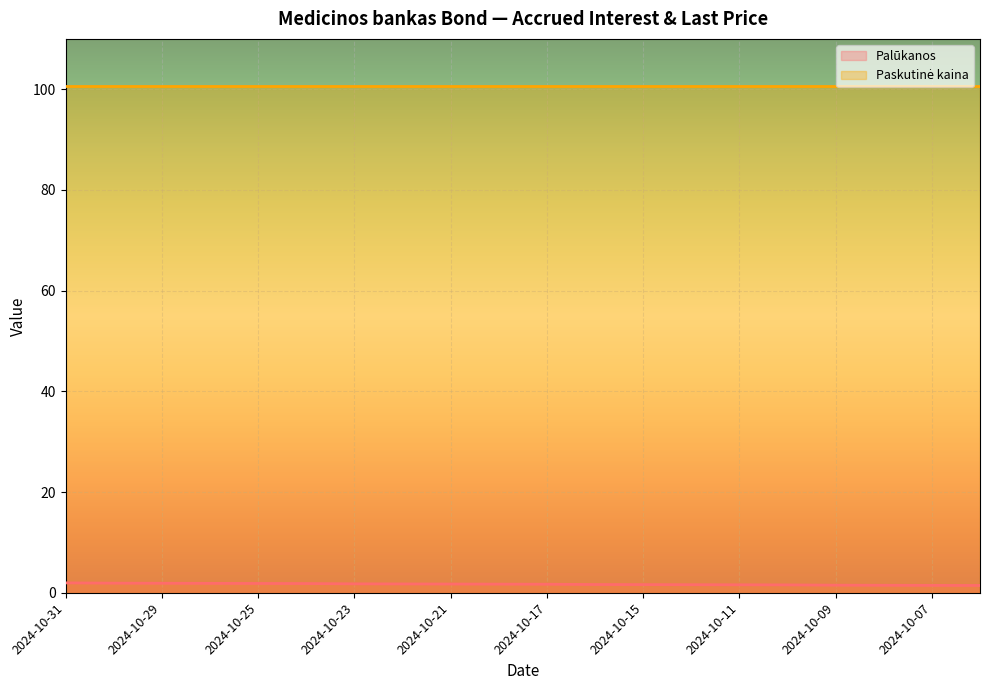

True or false: the data has more than 2 interior local peaks.

False